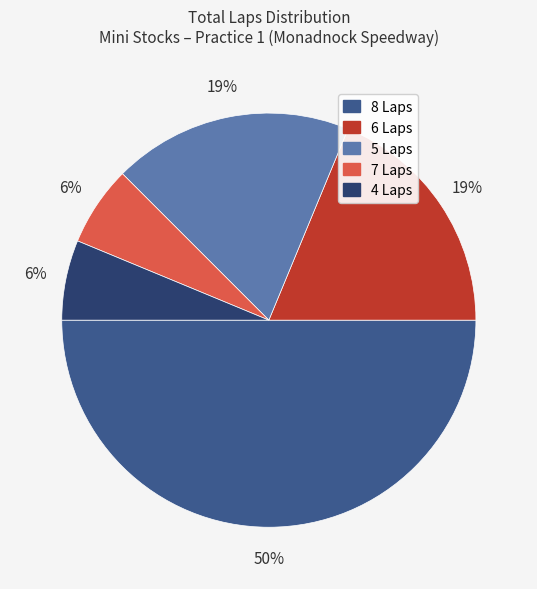

To the nearest percent, what is the difference between the largest and smallest slice percentages?

44%